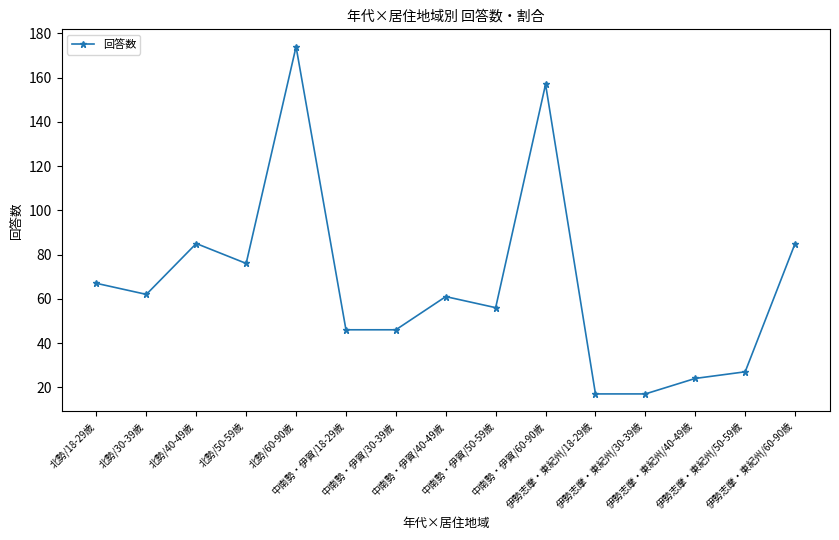

The chart shows a value of 46 at 中南勢・伊賀/30-39歳. True or false?

True